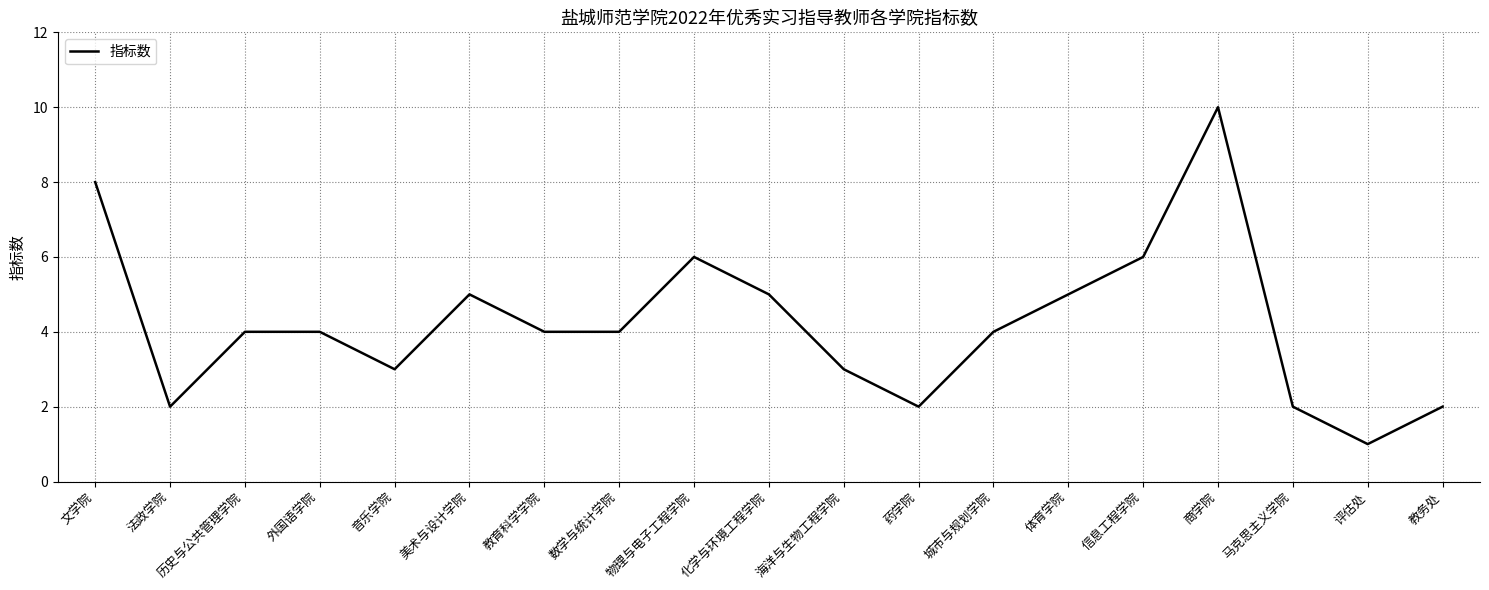

Reading left to right, what are all the values shown in this chart?

8	2	4	4	3	5	4	4	6	5	3	2	4	5	6	10	2	1	2